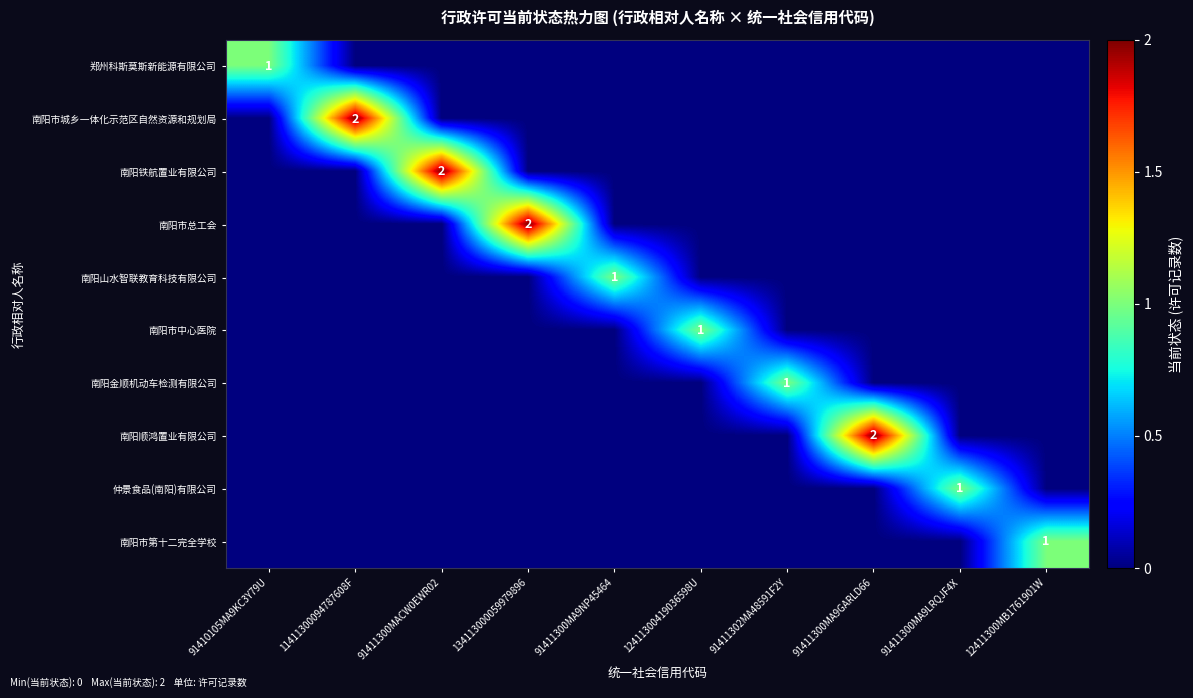

At which label does 南阳市第十二完全学校 reach its peak?

12411300MB1761901W